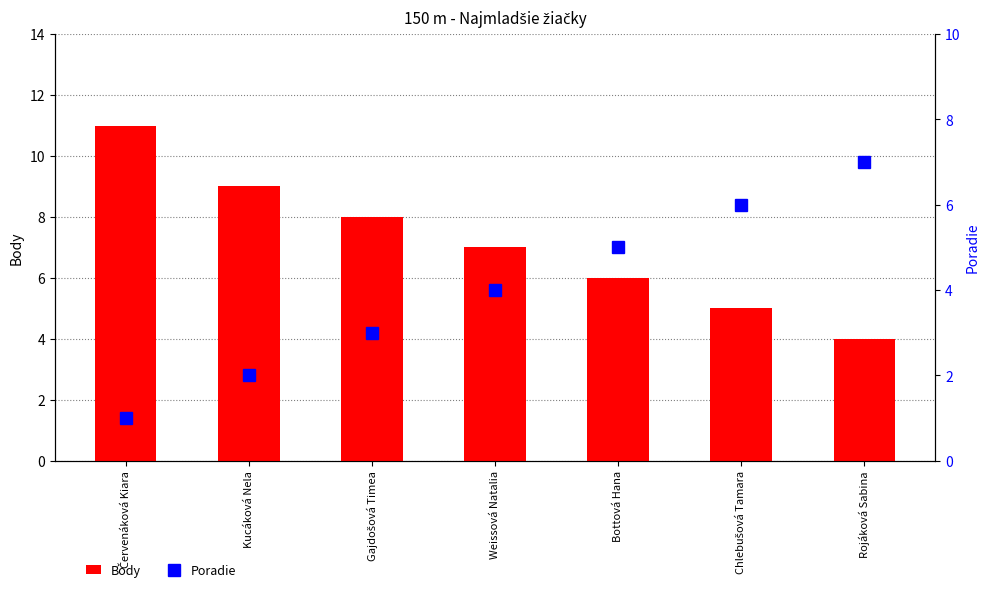

What is the smallest value displayed?

1